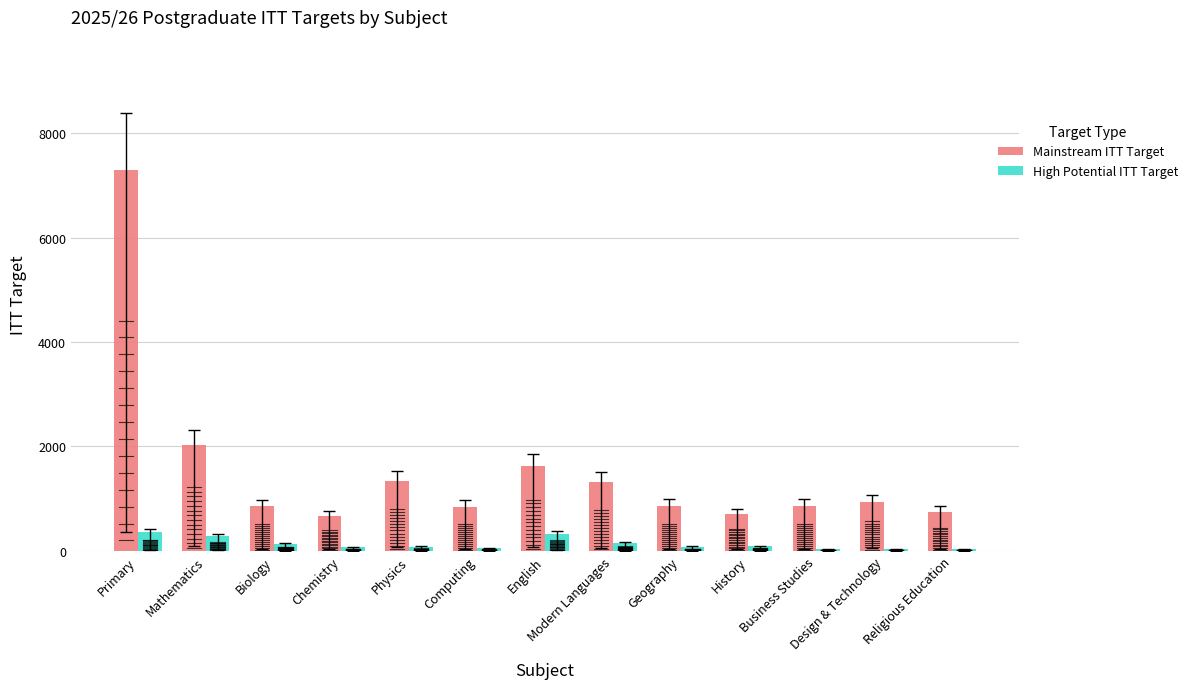

Is the value of High Potential ITT Target at English greater than the value of Mainstream ITT Target at Chemistry?

No